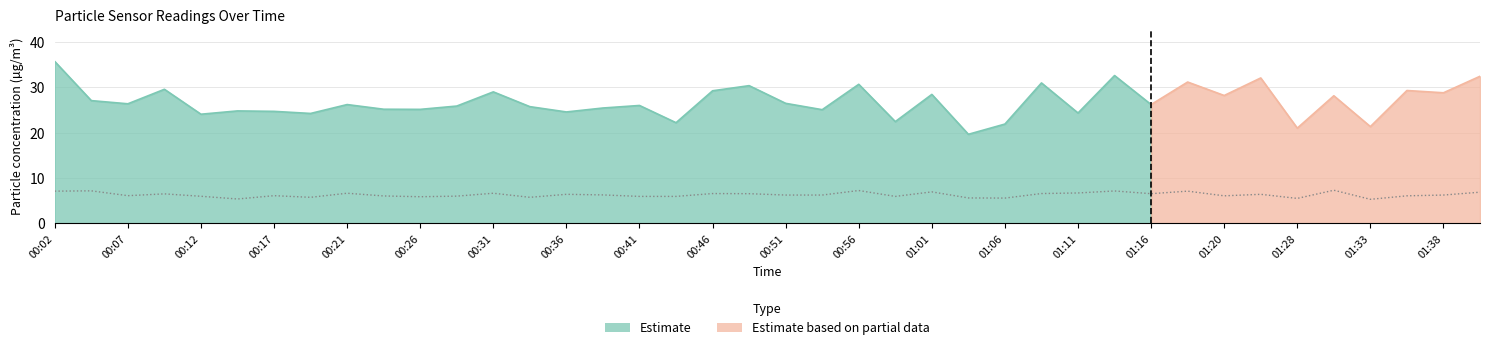

What is the value of the 26th point from the left?

5.6